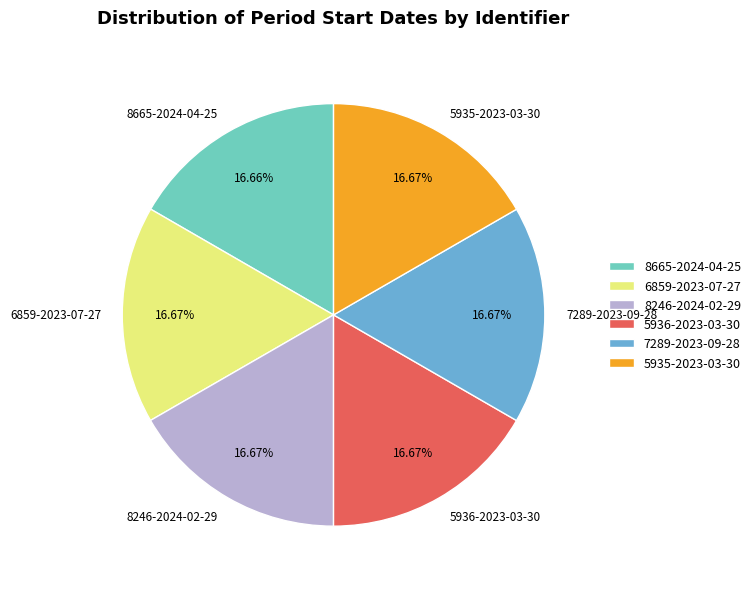

How many slices are in this pie chart?

6